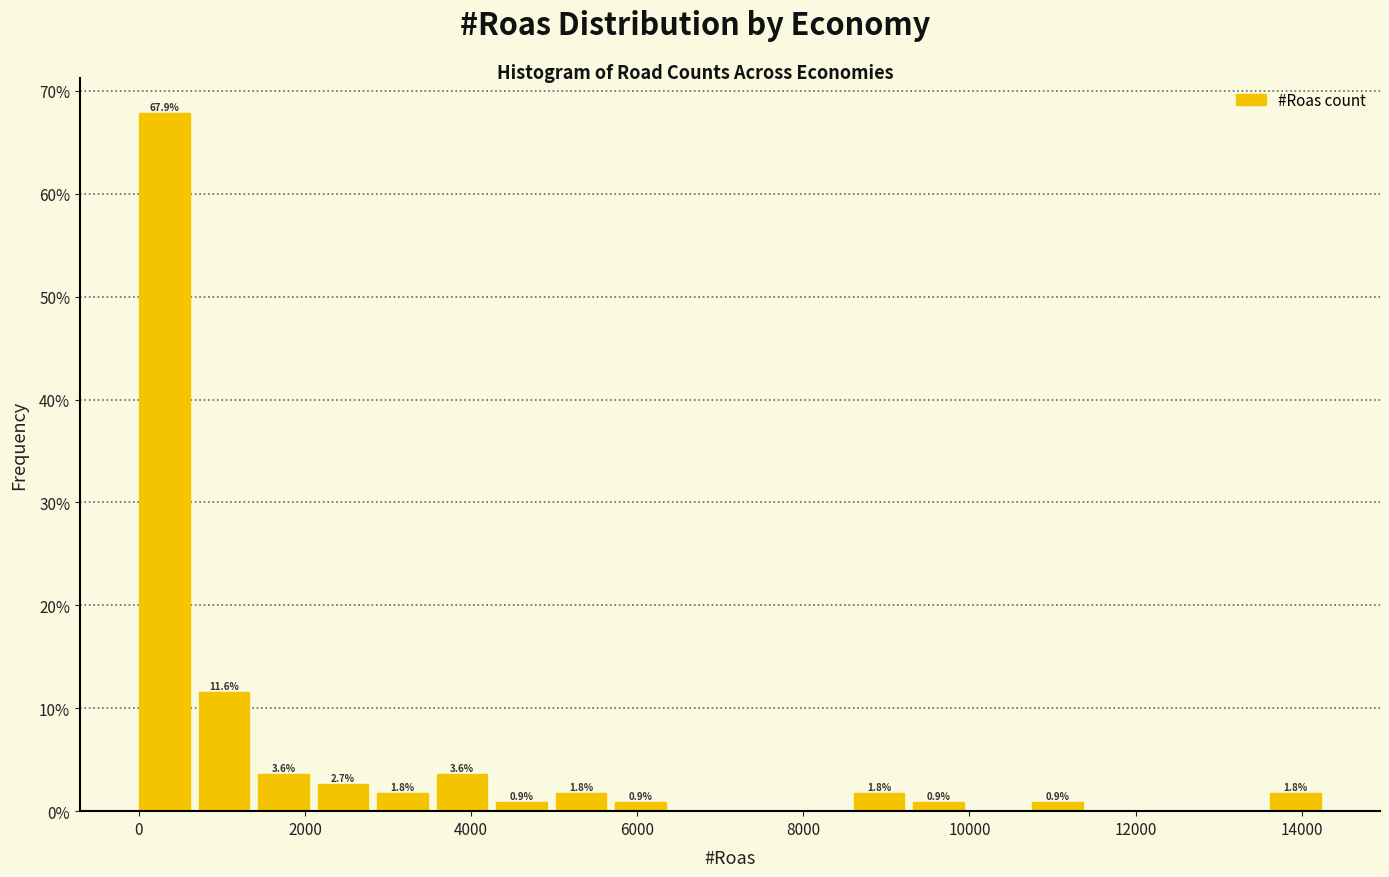

Read against the x-axis, roughly where is the centre of the tallest bar?

400